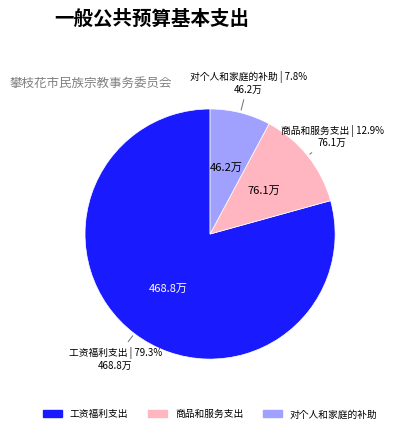

Rank the categories by value from highest to lowest.

工资福利支出, 商品和服务支出, 对个人和家庭的补助